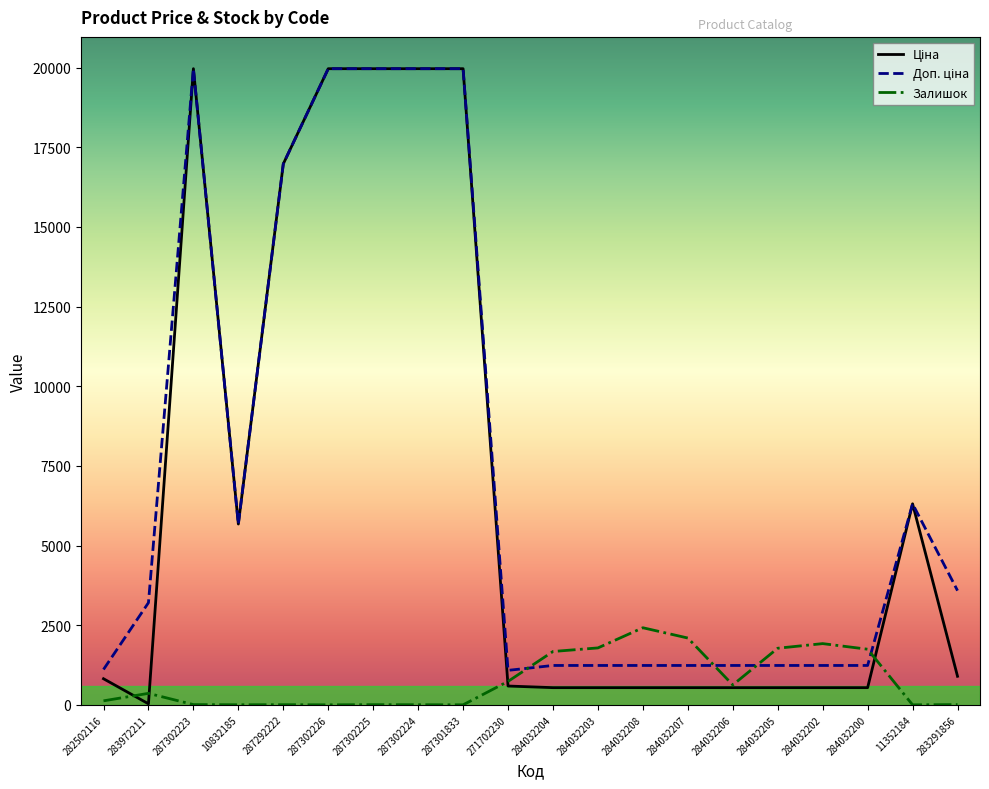

What is the total value across all series at 284032206?

2398.4